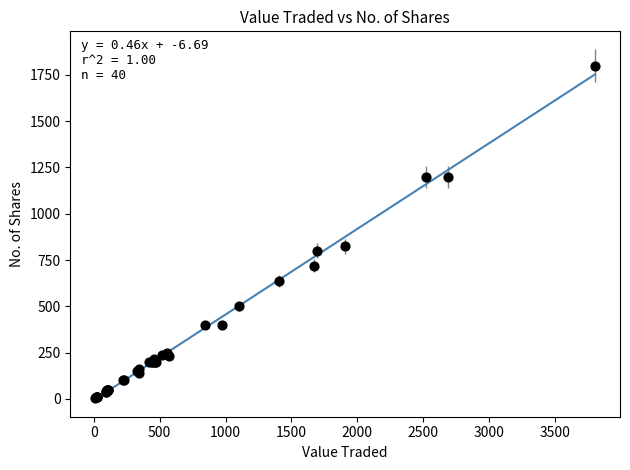

What Y value in the scatter plot is closest to 903?

825